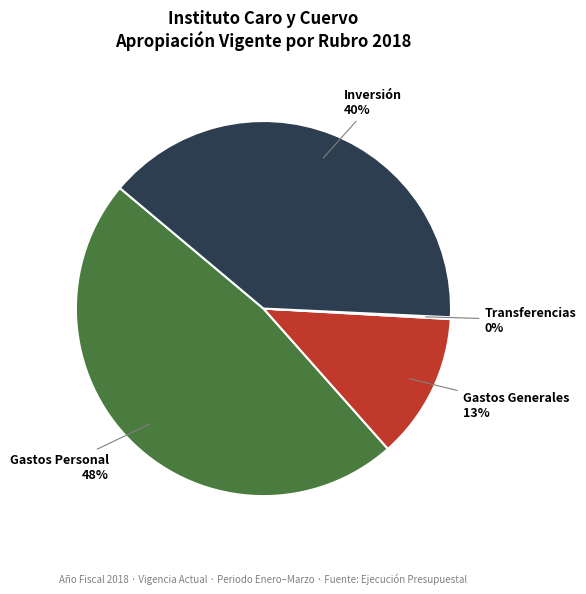

Does any single category account for the majority?

No